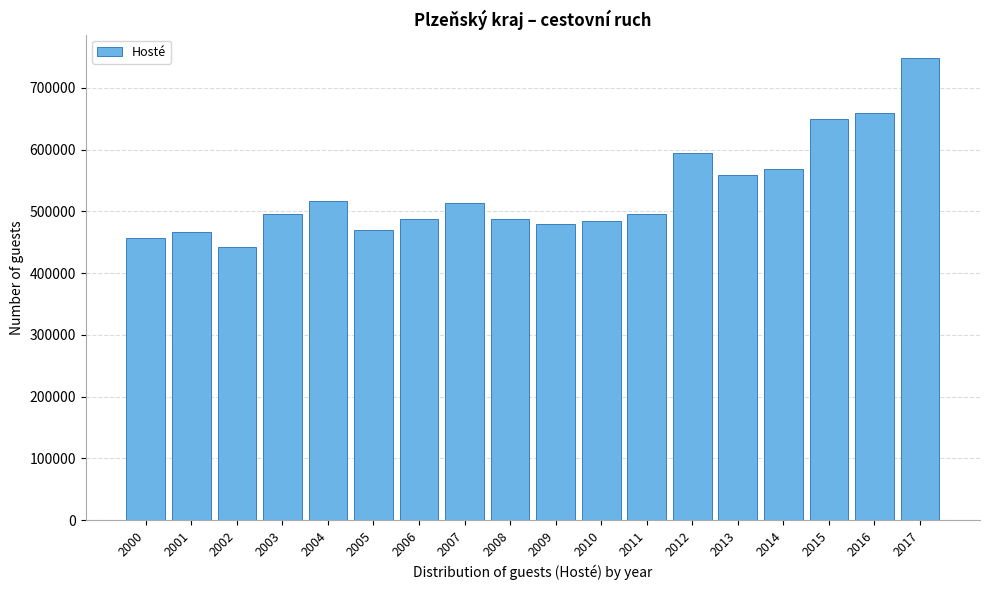

What is the change in value from 2003 to 2005?

-25842